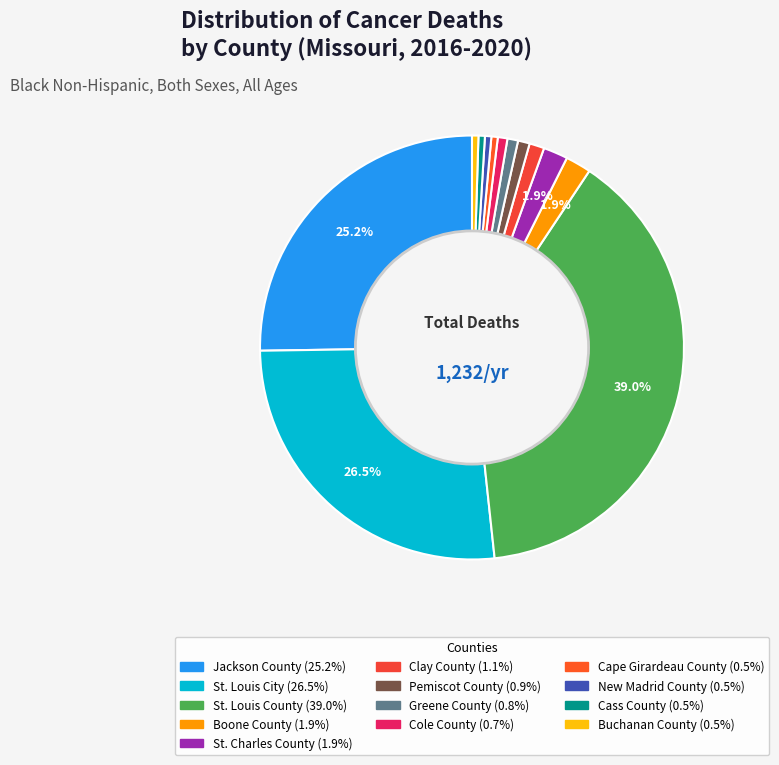

Is it true that Clay County is 1% of the pie?

True